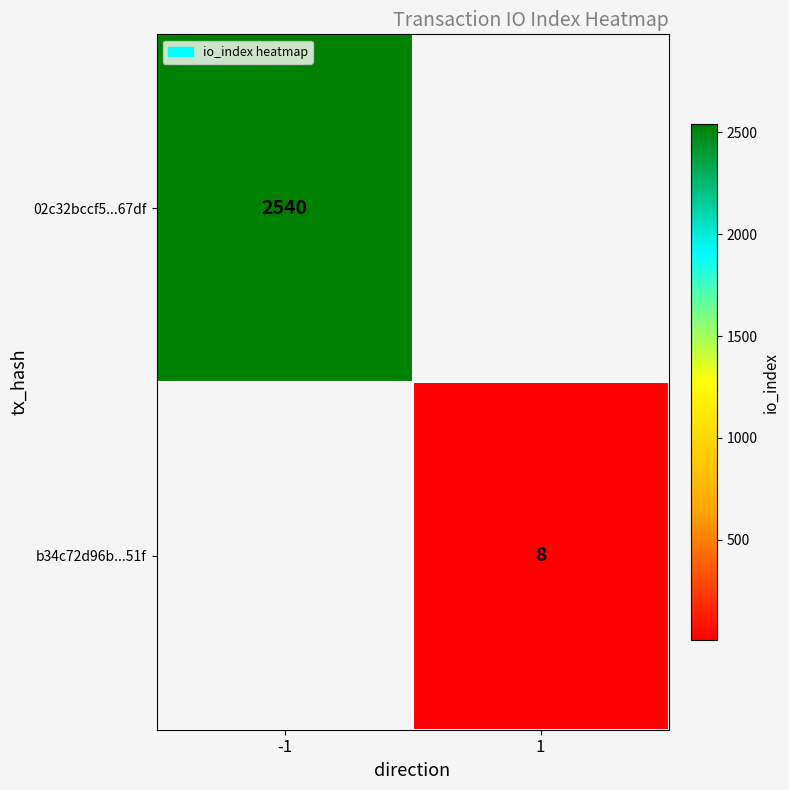

Which category has the lowest value across all series?

1